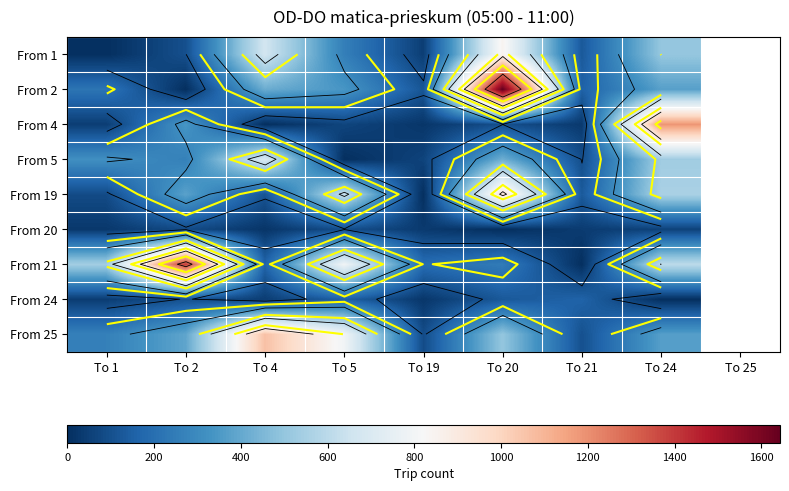

What is the greatest value displayed?

1643